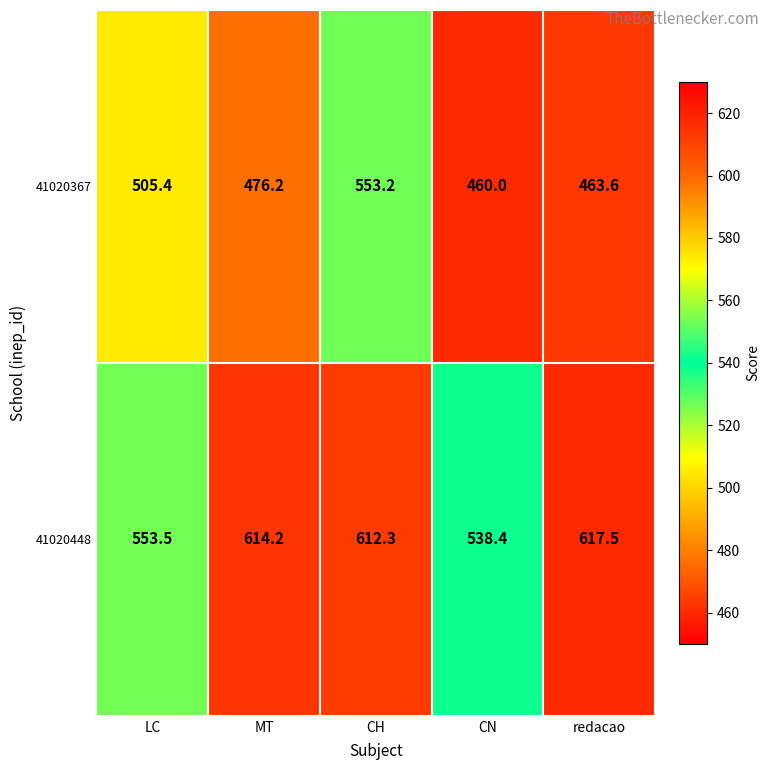

What is the difference between the maximum and minimum values in the 41020448 series?

79.1